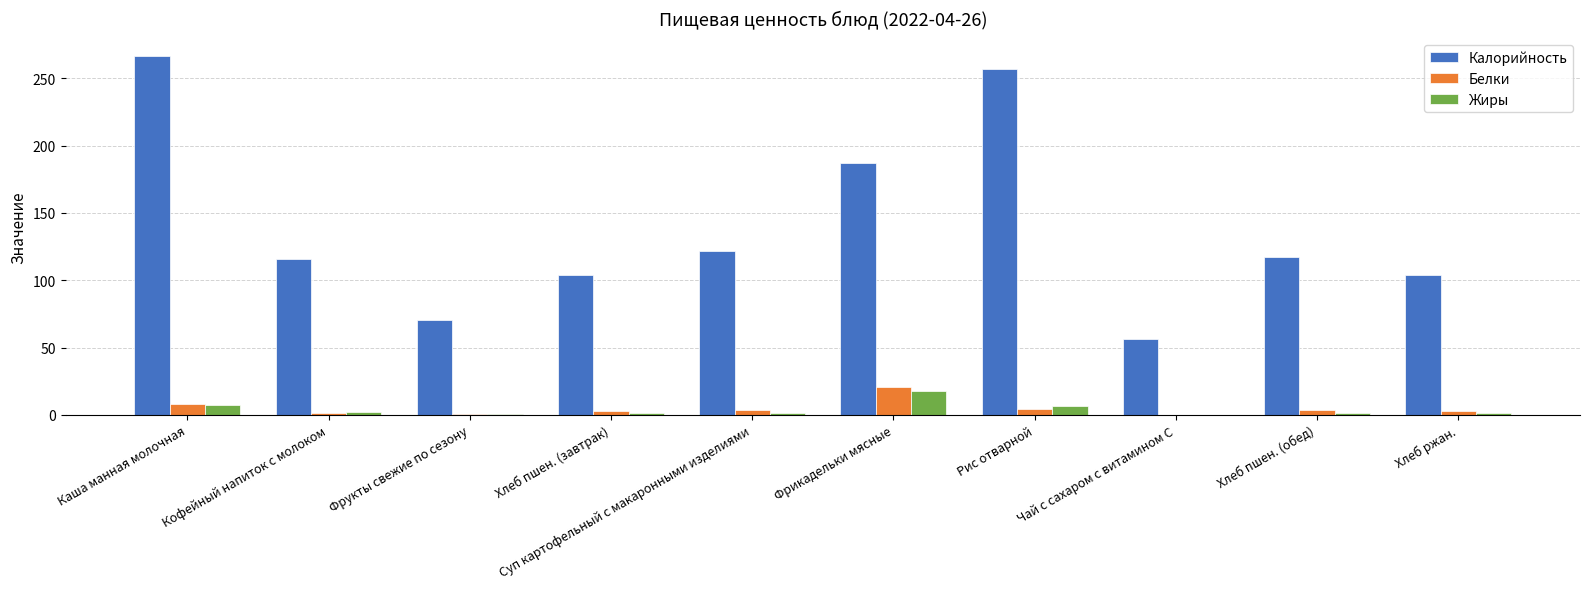

Which series changed the most between Кофейный напиток с молоком and Рис отварной?

Калорийность